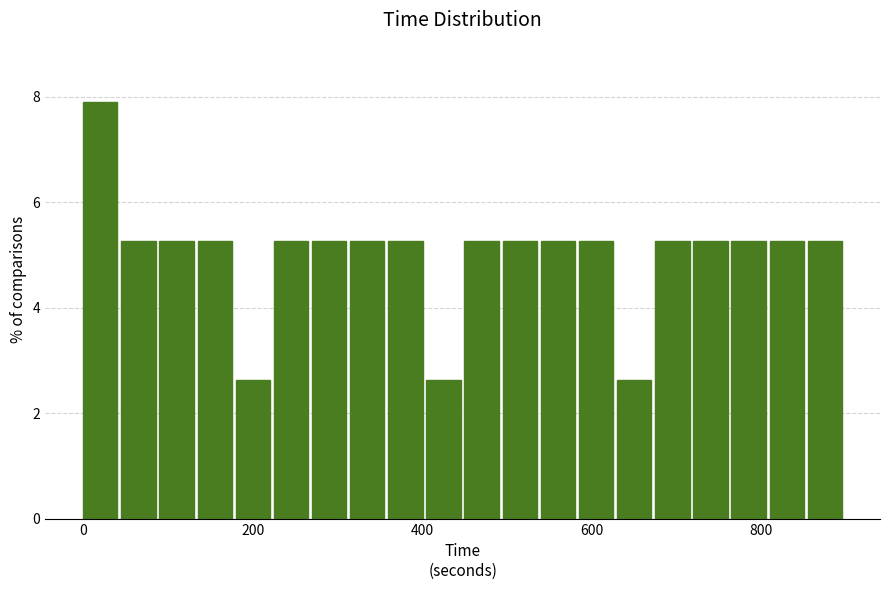

Read against the x-axis, roughly where is the centre of the tallest bar?

20